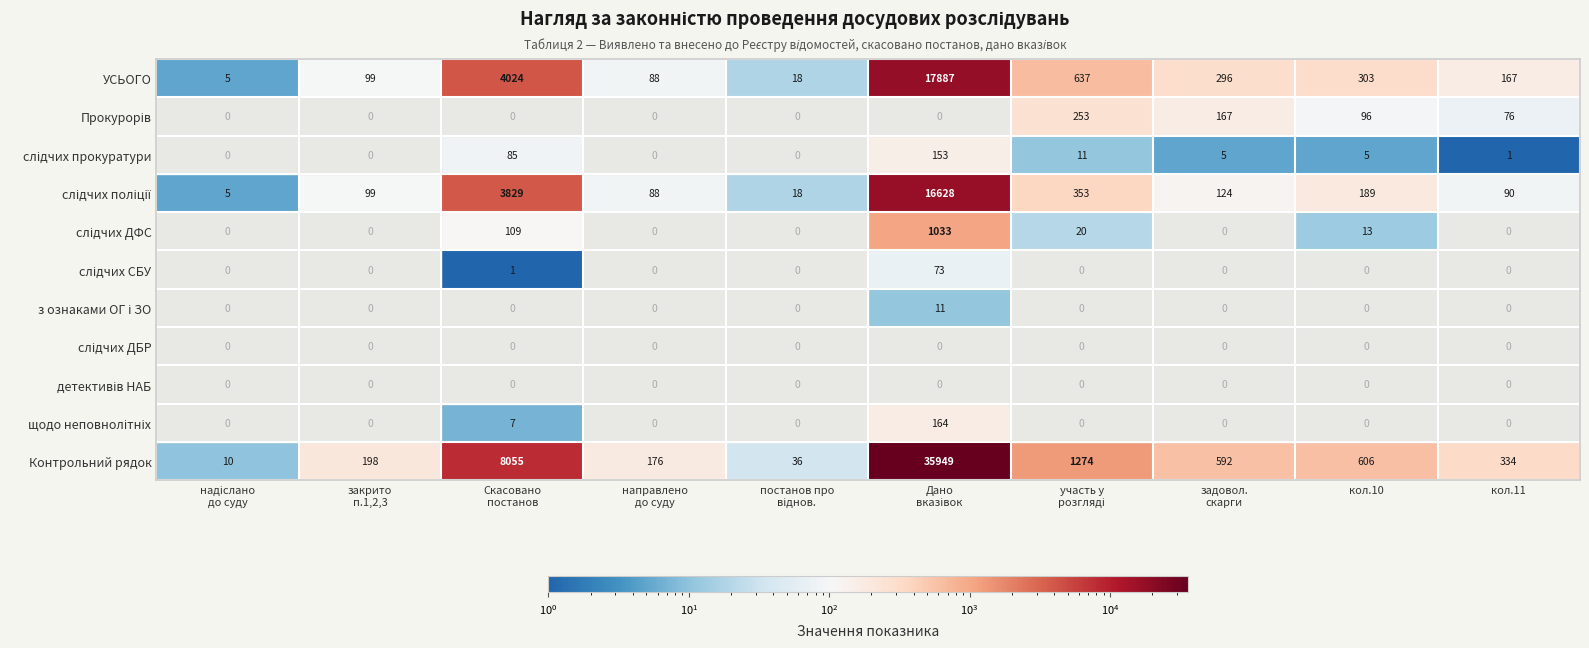

The УСЬОГО series shows 92 at кол.11. True or false?

False